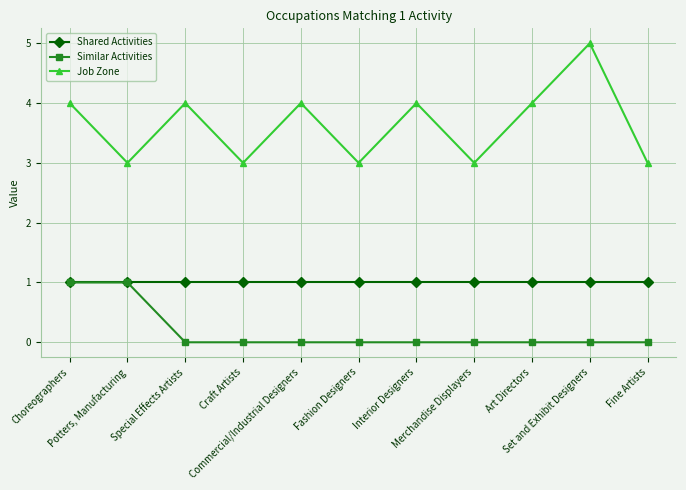

True or false: Similar Activities has a value of 0 at Craft Artists.

True